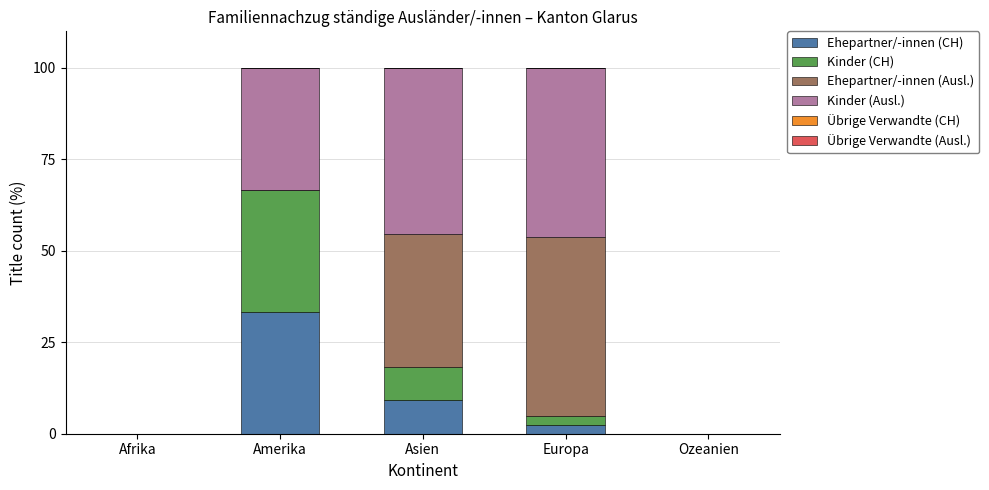

What is the maximum value for Ehepartner/-innen (CH)?

33.3